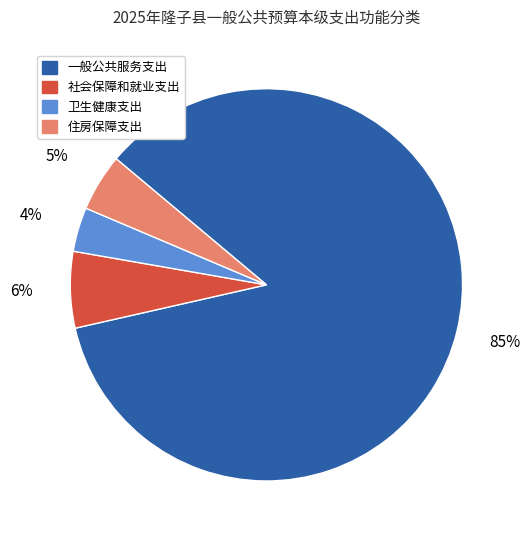

How many segments does this pie chart have?

4